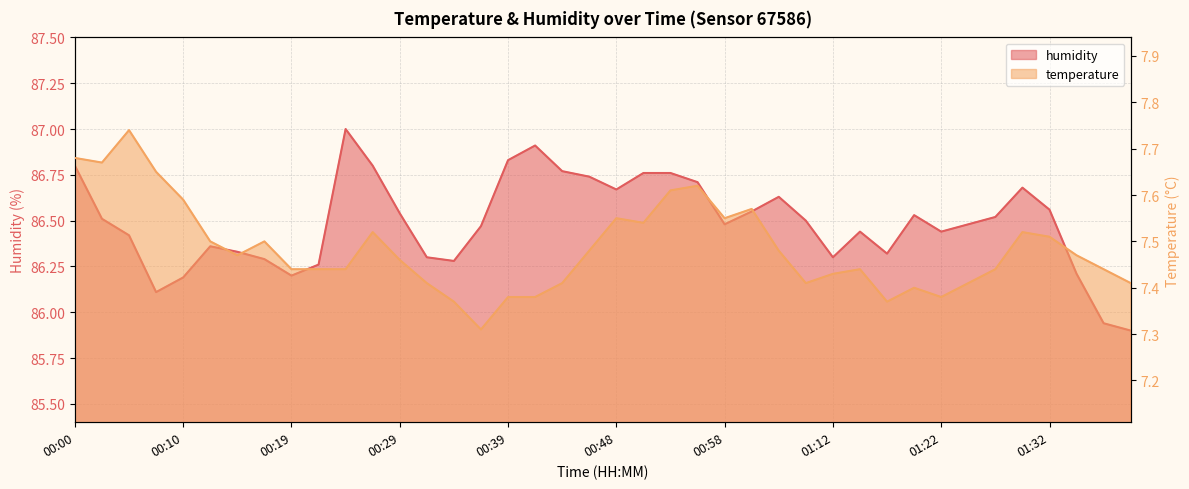

Where does the humidity series first go above 86?

00:00